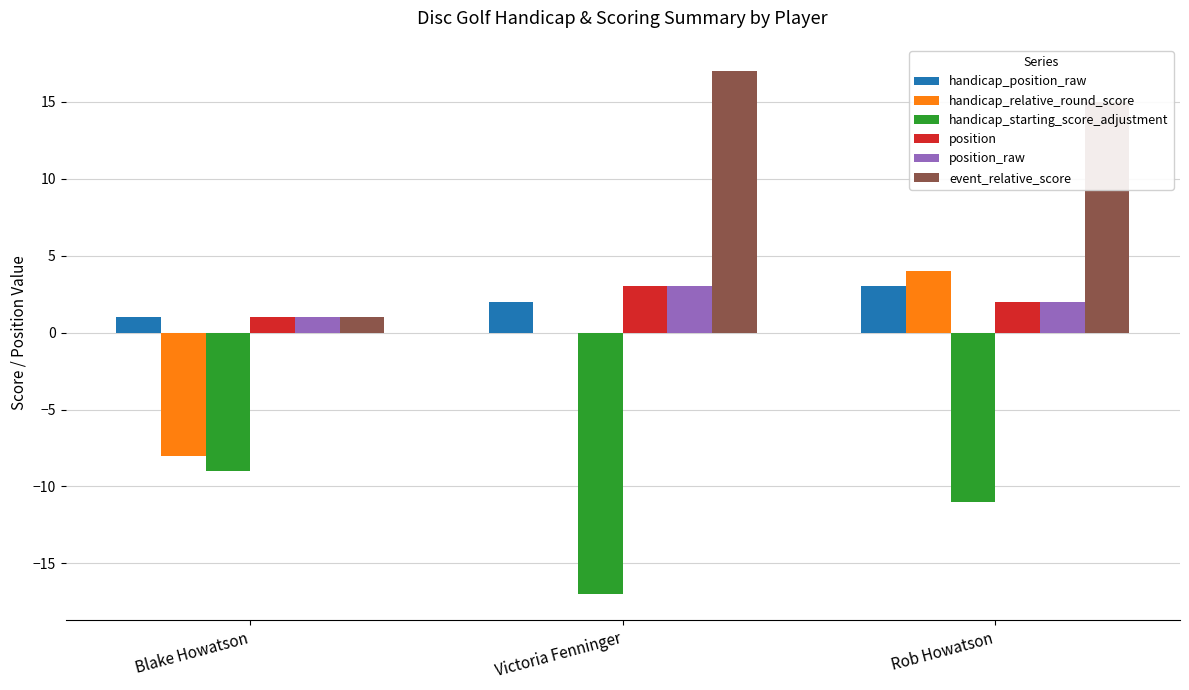

Which series changed the most between Blake Howatson and Rob Howatson?

event_relative_score